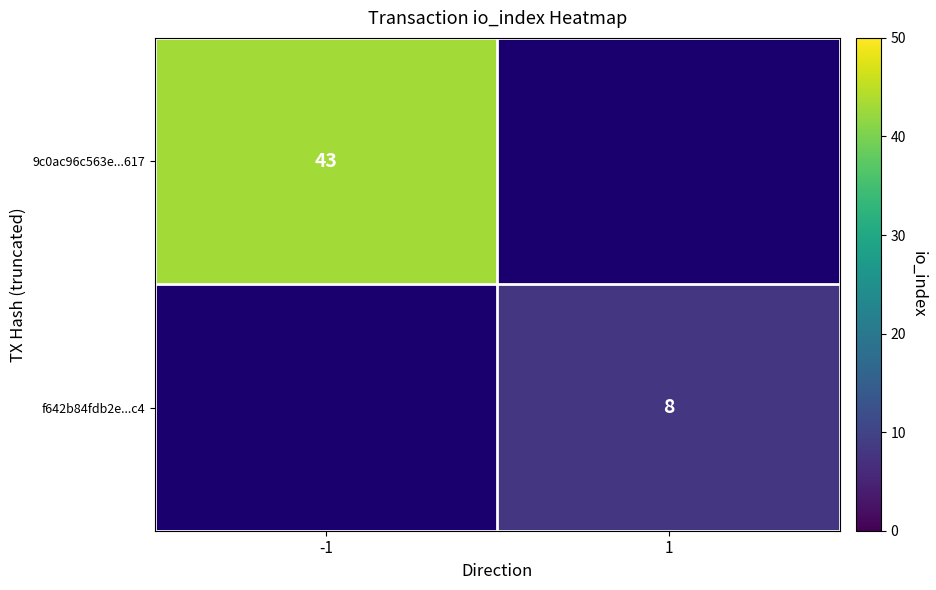

What is the spread (max minus min) of values at -1?

43